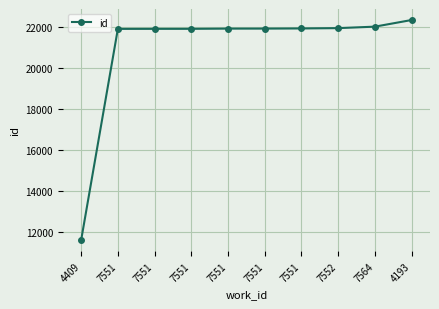

How many values are below 21903?

5